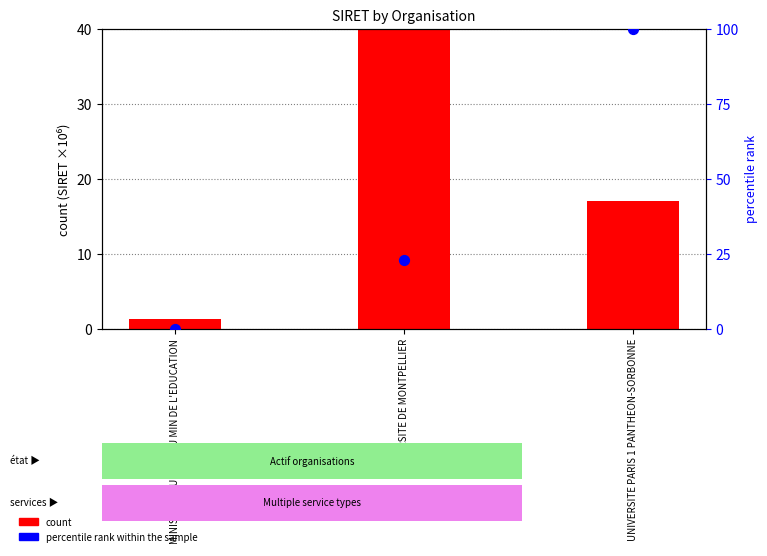

At how many categories does at least one series exceed 33?

2